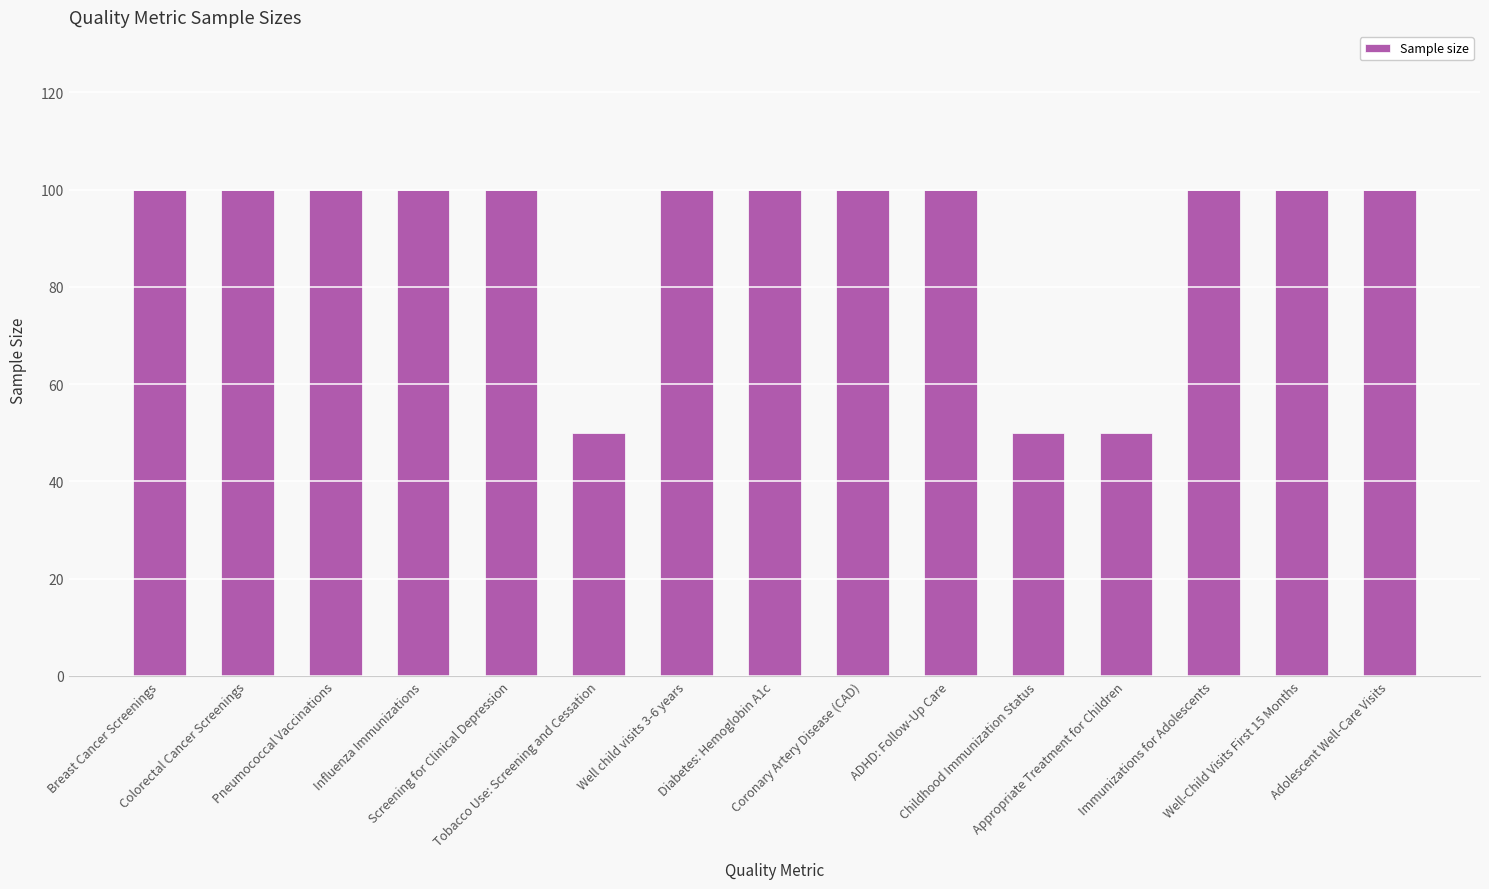

Is it true that the value at ADHD: Follow-Up Care is 167?

False